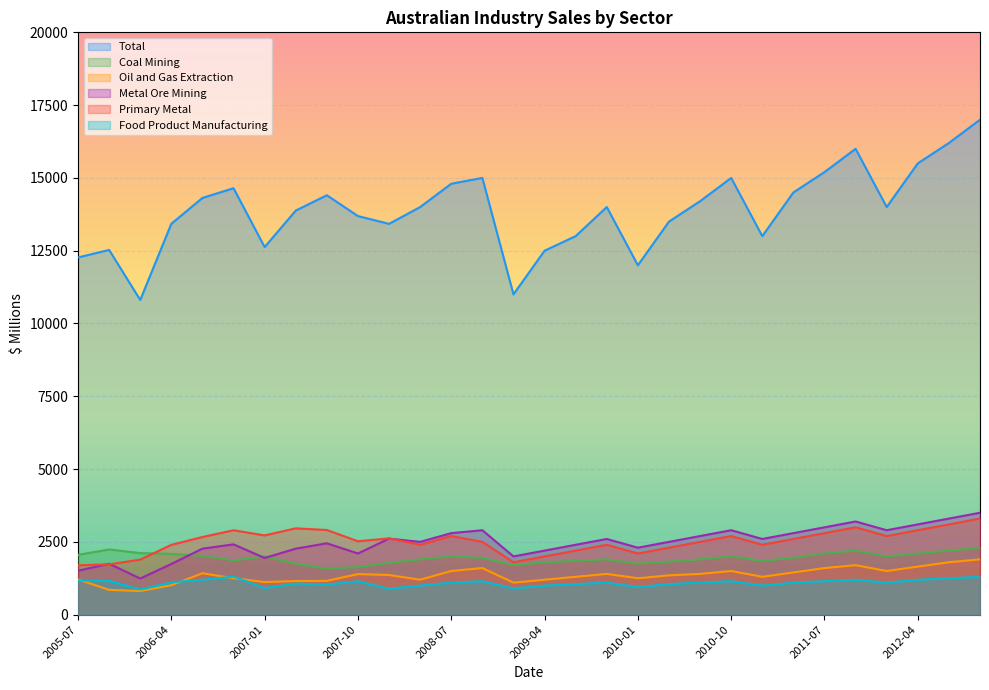

True or false: Coal Mining and Primary Metal intersect in this chart.

True